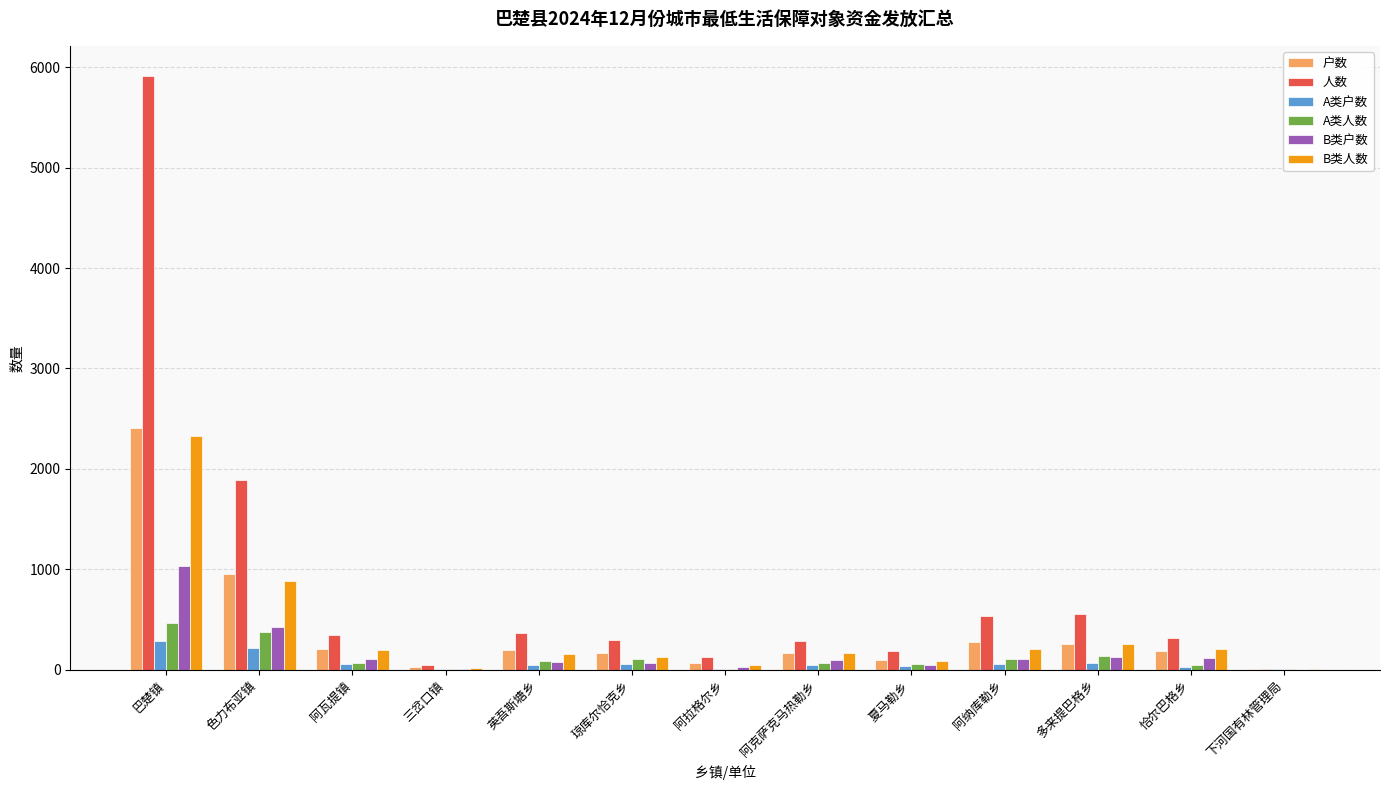

Read the A类人数 value at 阿拉格尔乡.

11